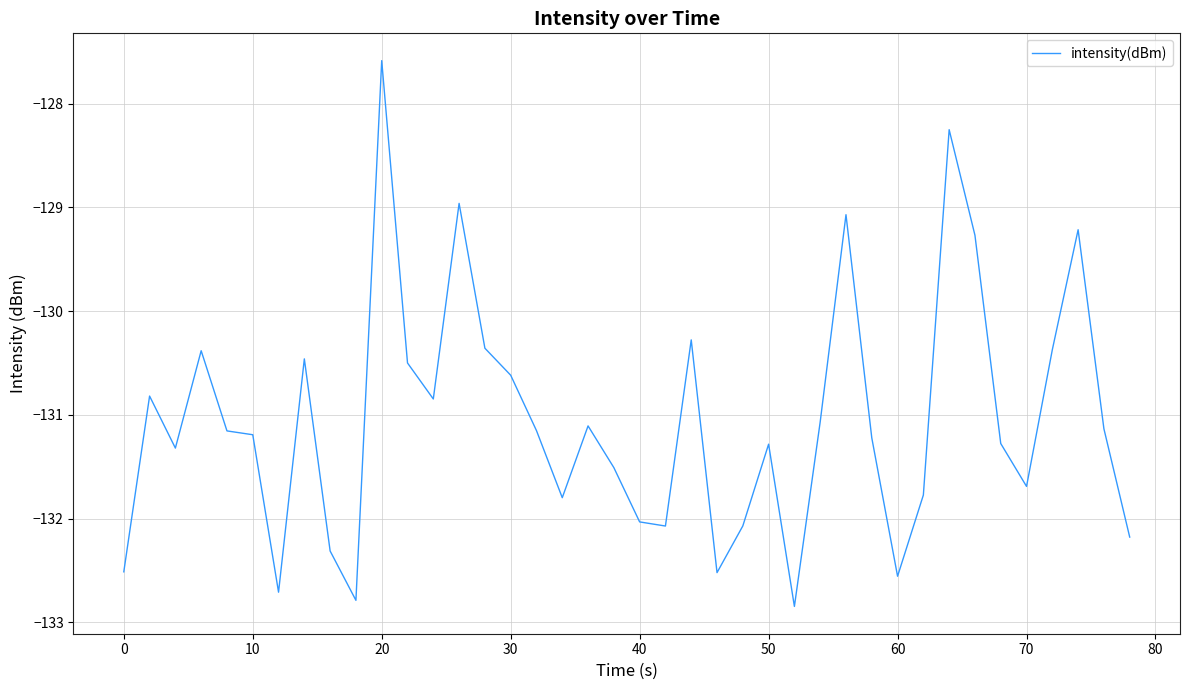

What is the greatest value displayed?

-127.6